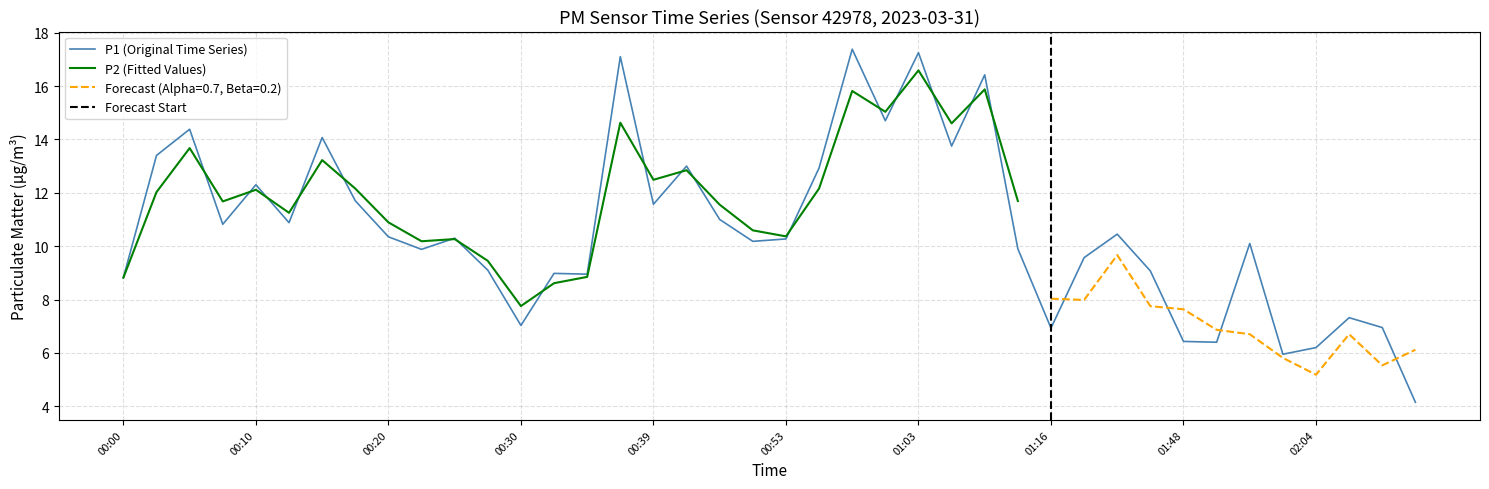

Does the chart display data point markers on the line(s)?

No